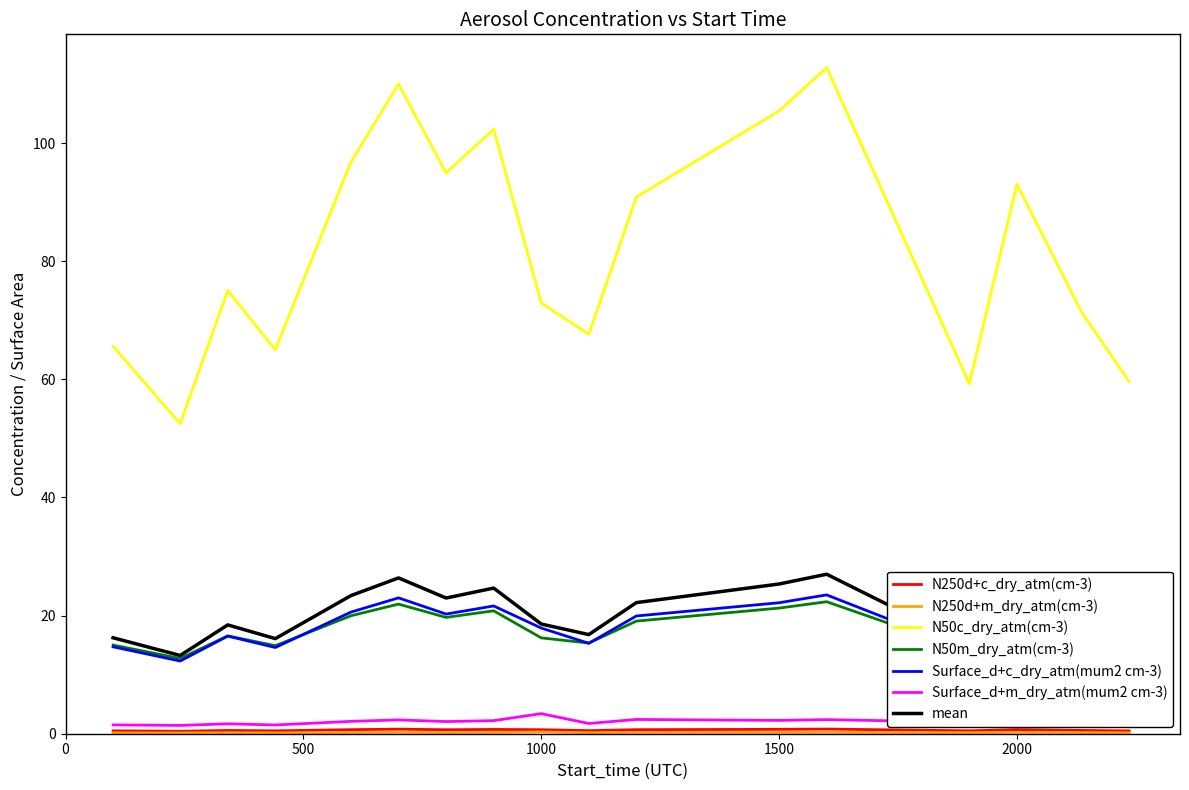

What is the sum of all Surface_d+c_dry_atm(mum2 cm-3) values?

306.9